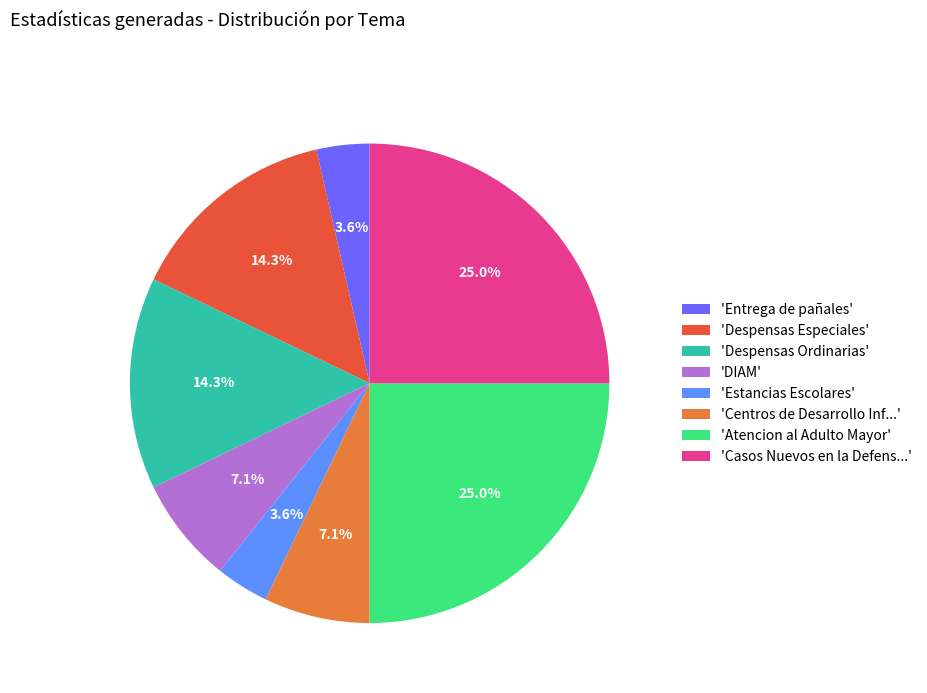

What percentage do 'Entrega de pañales' and 'DIAM' together represent?

10.7%